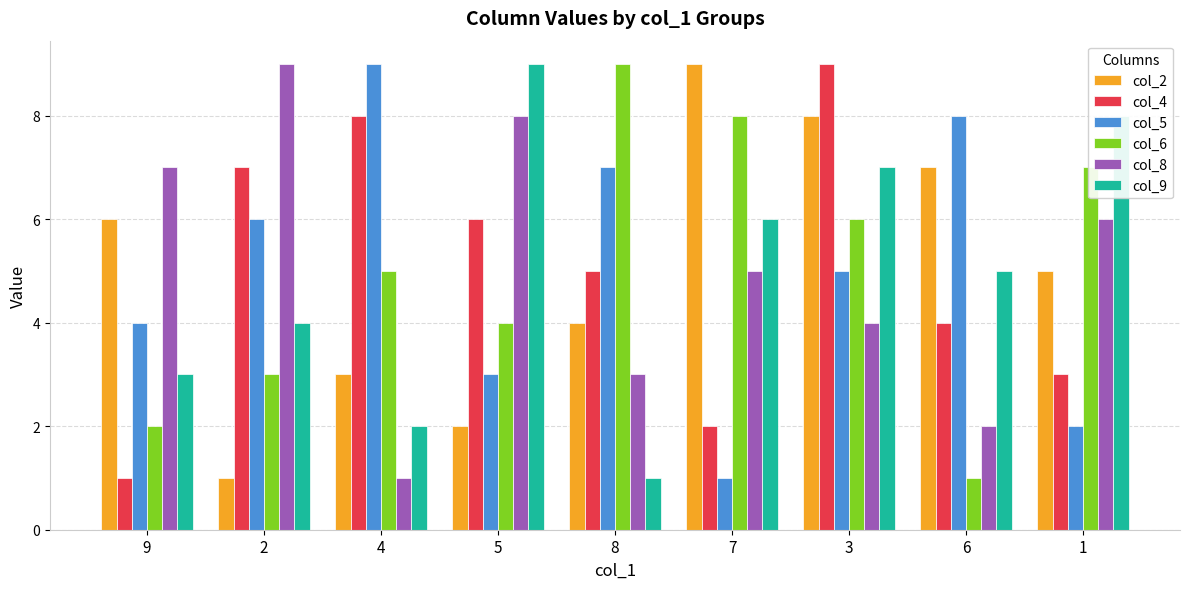

Rank the series at 1 from highest to lowest value.

col_9, col_6, col_8, col_2, col_4, col_5